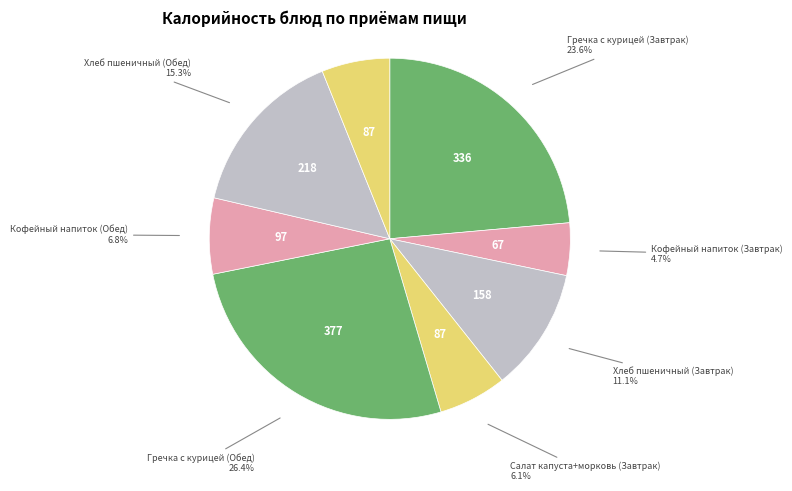

Between Гречка с курицей (Обед) and Гречка с курицей (Завтрак), which is larger?

Гречка с курицей (Обед)